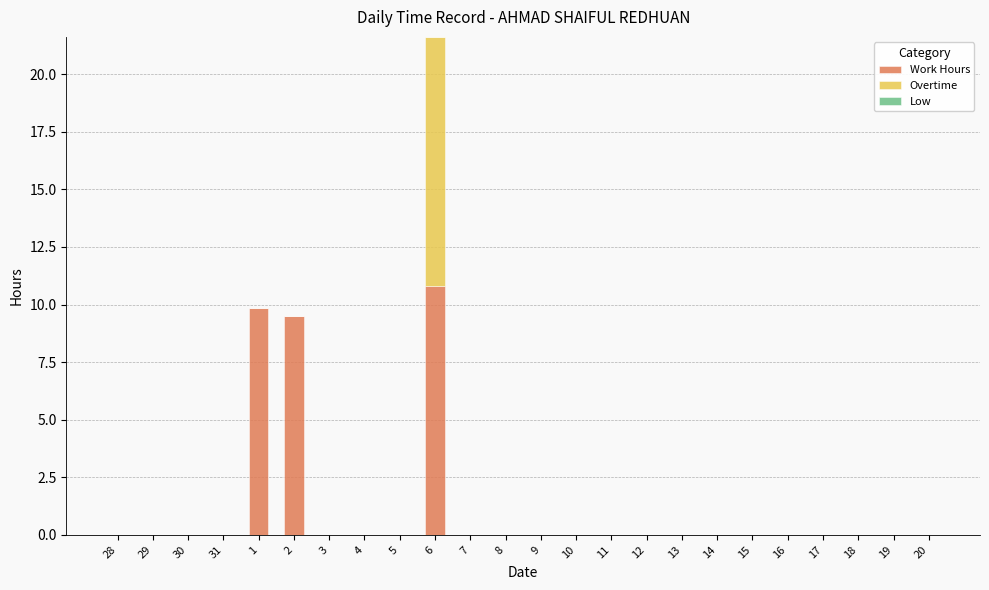

At which category is the sum across all series the highest?

6